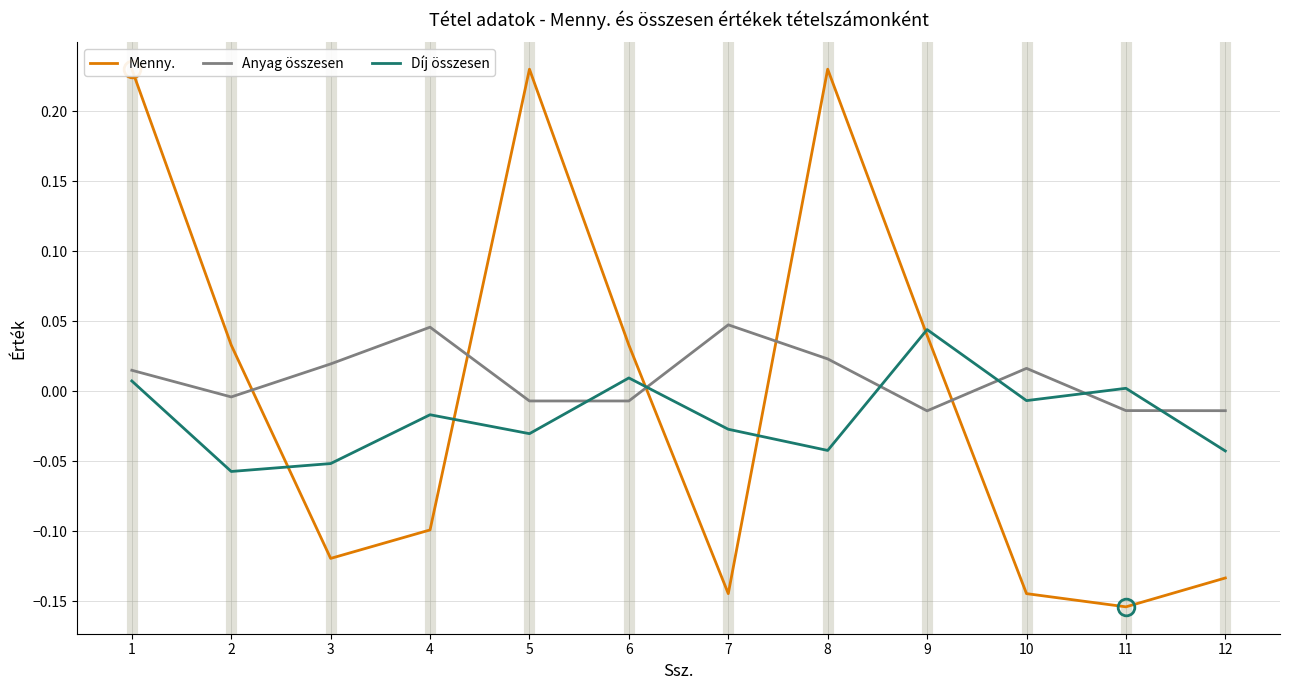

At which category does Anyag összesen reach its first local valley?

2